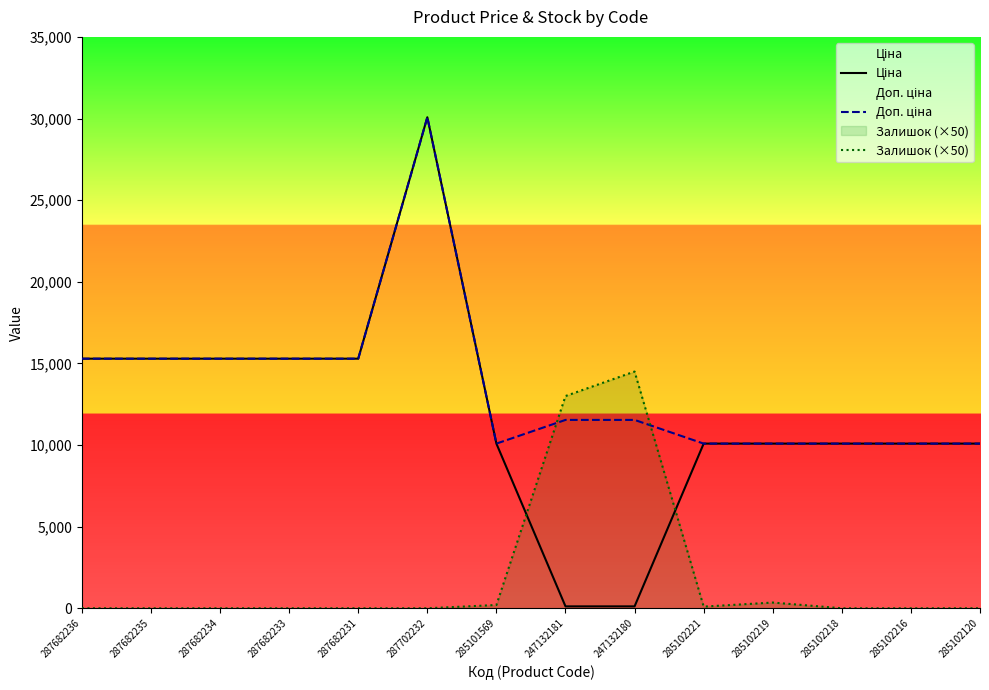

At which label is Ціна closest to 15096?

287682236